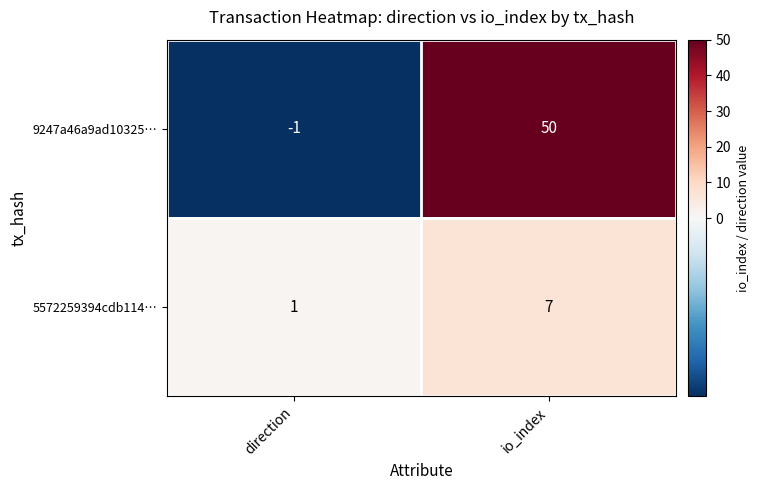

The 5572259394cdb114… series shows 5 at io_index. True or false?

False